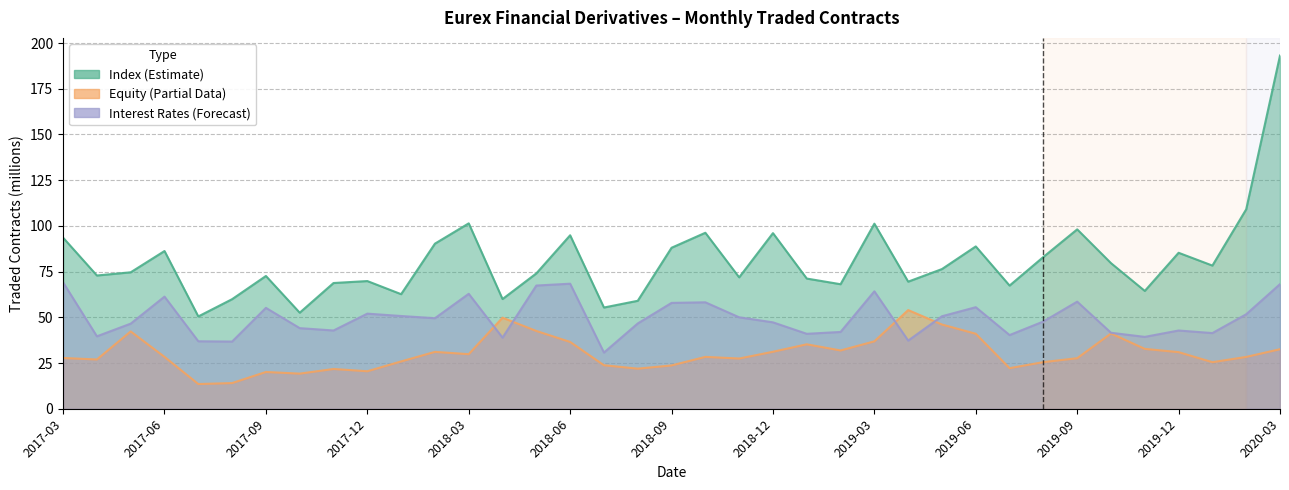

True or false: Equity (traded contracts) has a value of 25.5 at 2020-01.

True